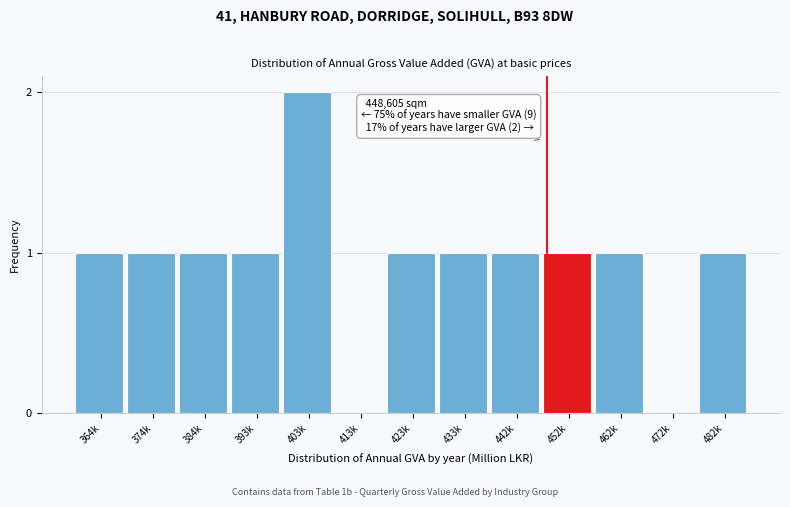

Reading left to right, transcribe all the data shown in this chart.

364k=1	374k=1	384k=1	393k=1	403k=2	413k=0	423k=1	433k=1	442k=1	452k=1	462k=1	472k=0	482k=1